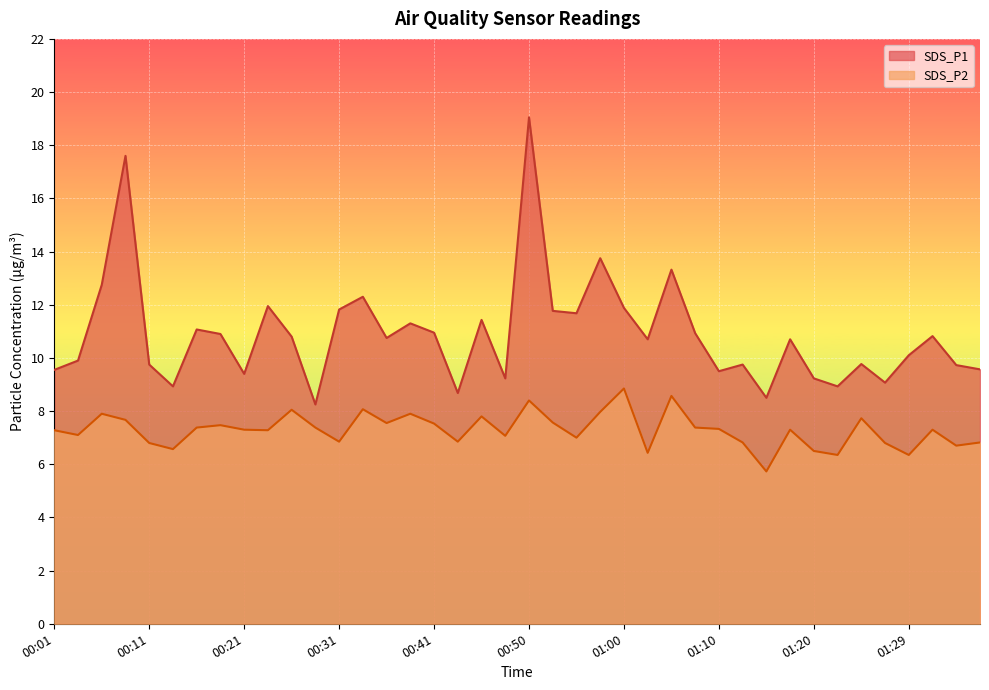

How many data points in SDS_P1 are less than 10?

17